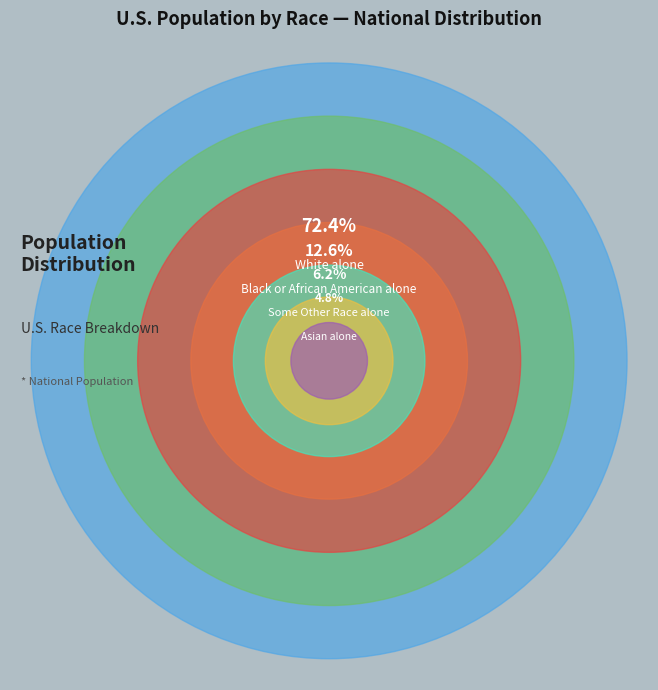

Count the number of slices in the pie.

7